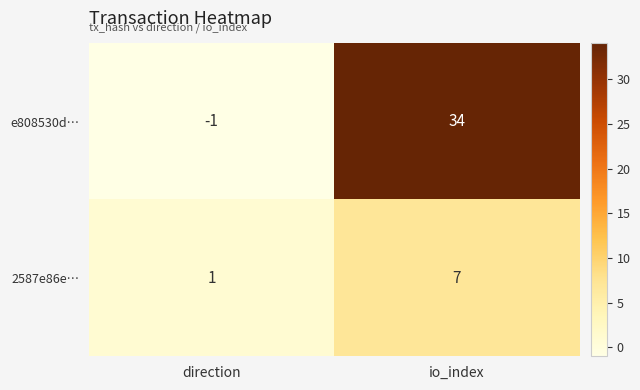

Reading left to right, transcribe all the data shown in this chart.

e808530d…: direction=-1	io_index=34
2587e86e…: direction=1	io_index=7